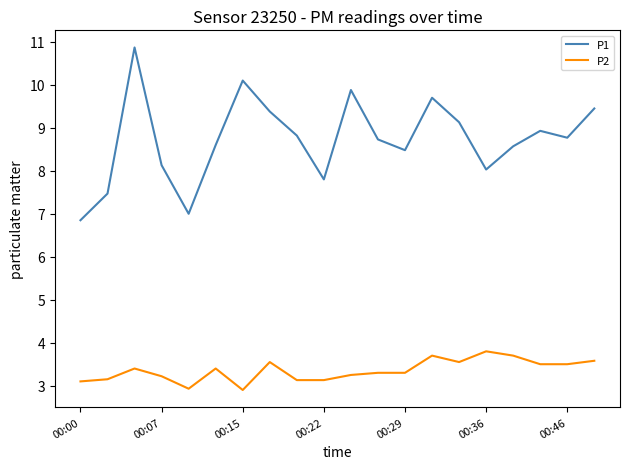

What is the greatest value displayed?

10.9